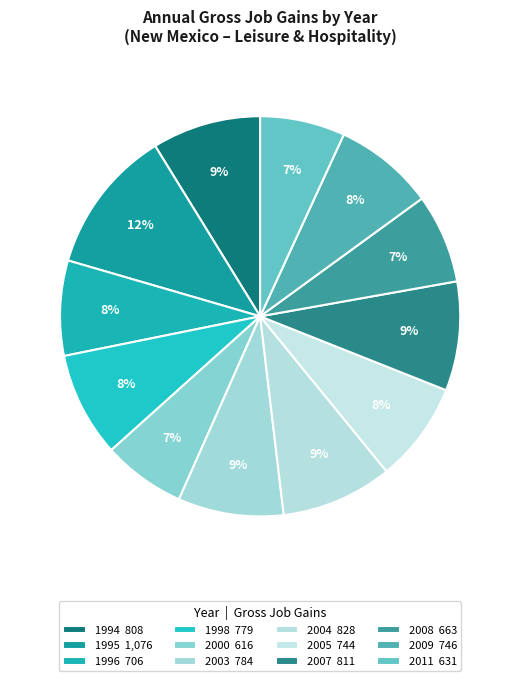

How many segments does this pie chart have?

12